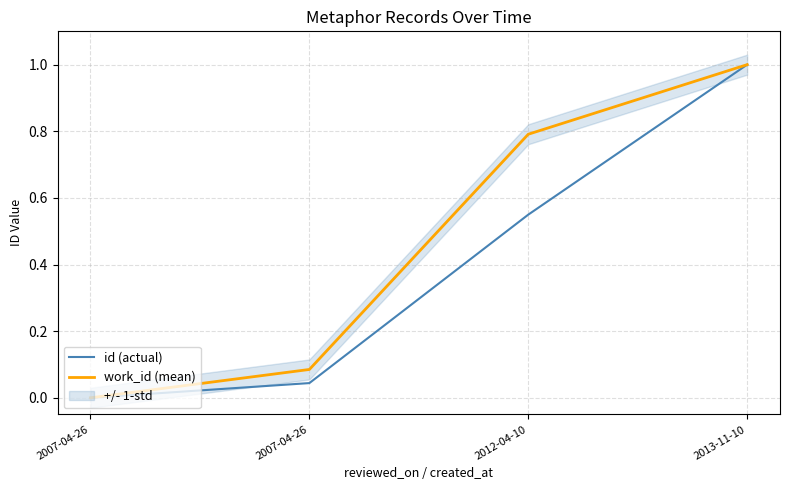

What is the average value of the work_id (mean) series?

0.5